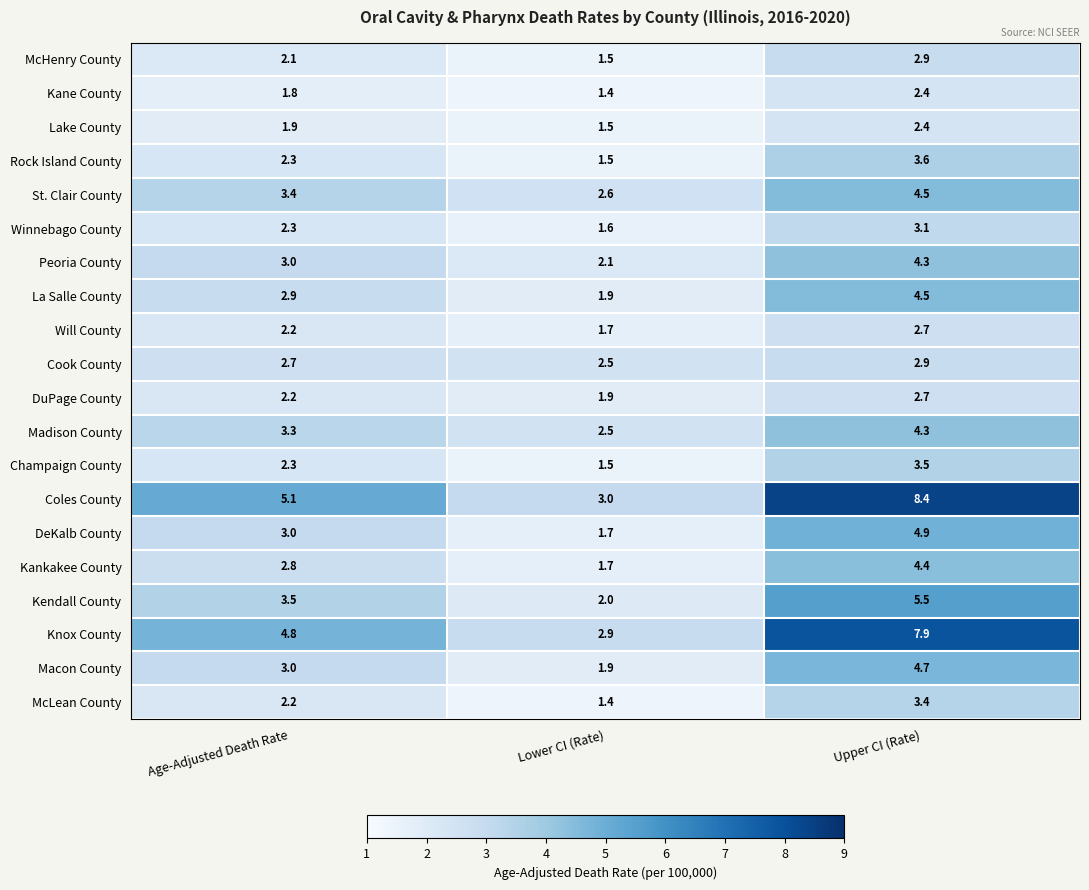

Which series changed the most between Age-Adjusted Death Rate and Upper CI (Rate)?

Coles County